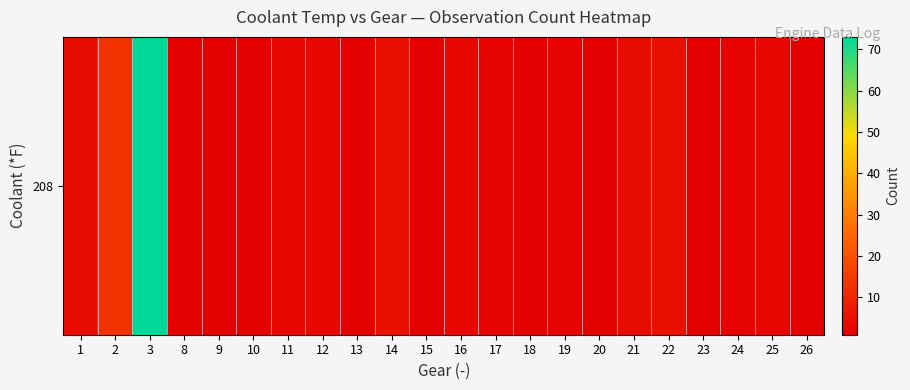

Rank the categories by value from highest to lowest.

3, 2, 14, 22, 1, 21, 11, 12, 16, 25, 17, 19, 24, 8, 9, 10, 13, 15, 18, 20, 23, 26